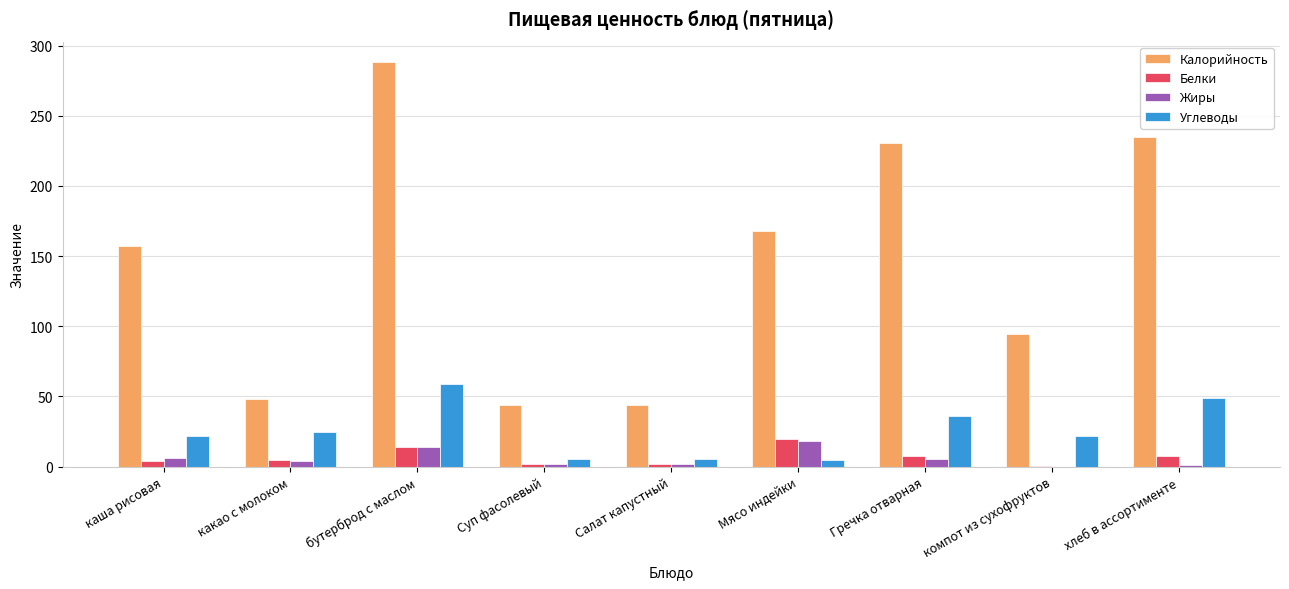

Between какао с молоком and бутерброд с маслом, which series saw the biggest shift?

Калорийность